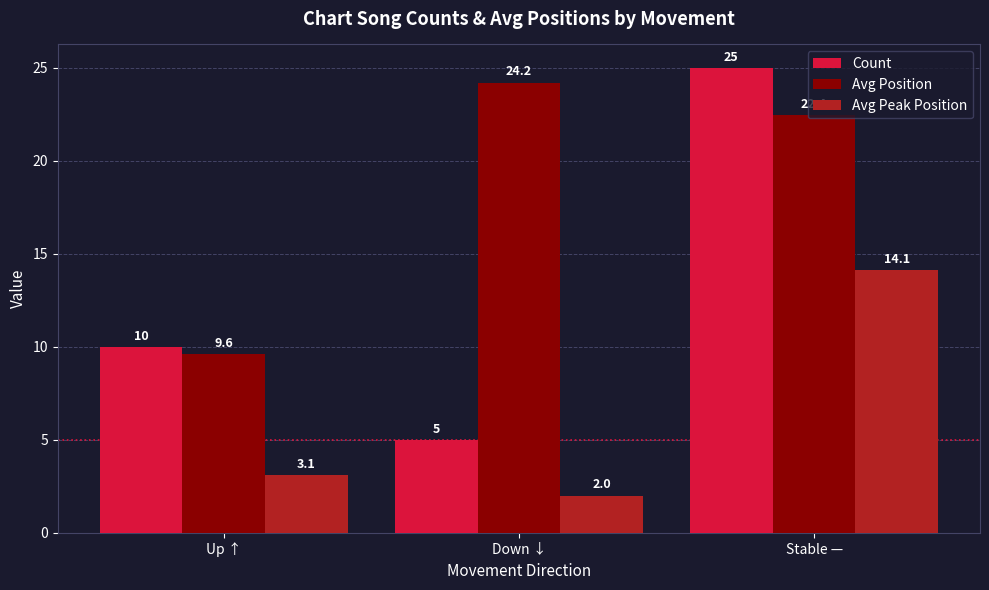

Which series changed the most between Up ↑ and Down ↓?

Avg Position